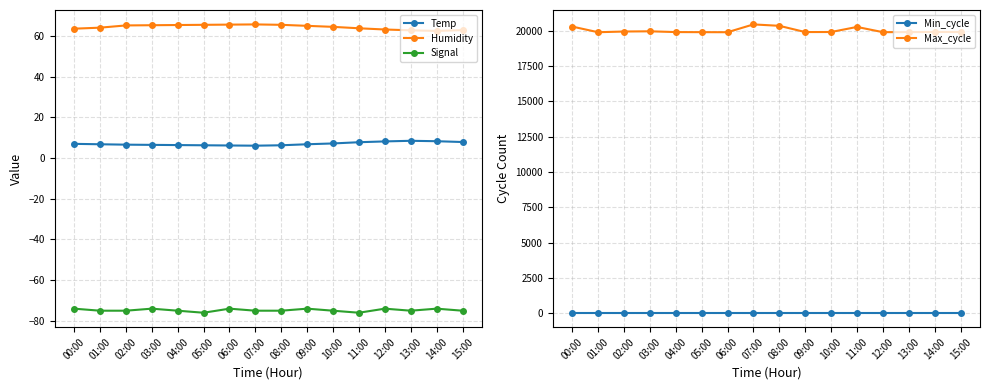

What is the highest value of the Temp series?

8.5